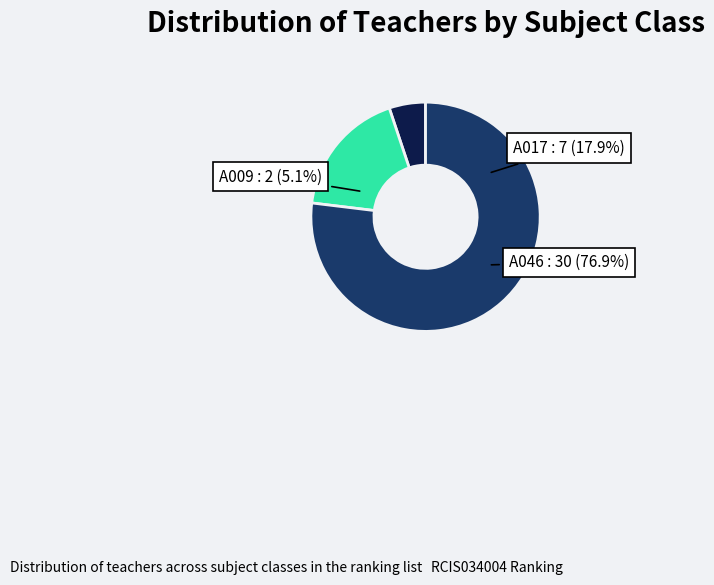

What is the change in value from A017 to A046?

+23